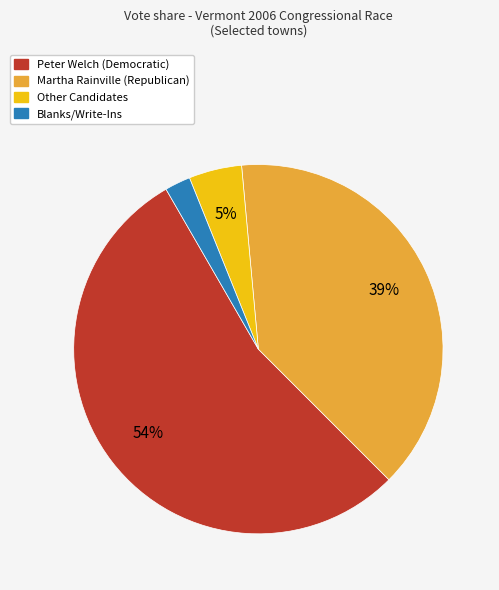

Does any single category account for the majority?

Yes